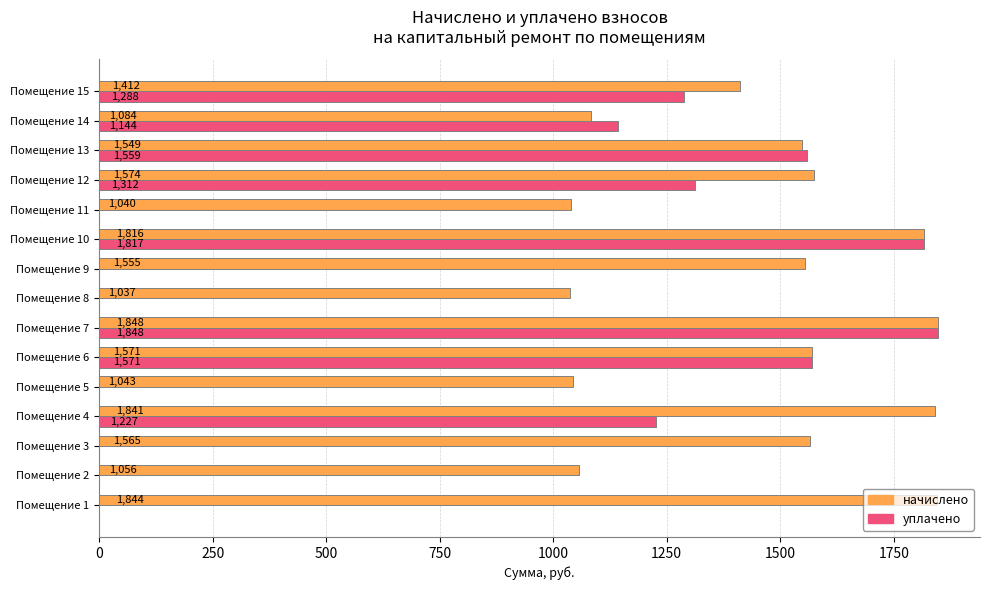

What are all the series names shown in the legend?

начислено, уплачено